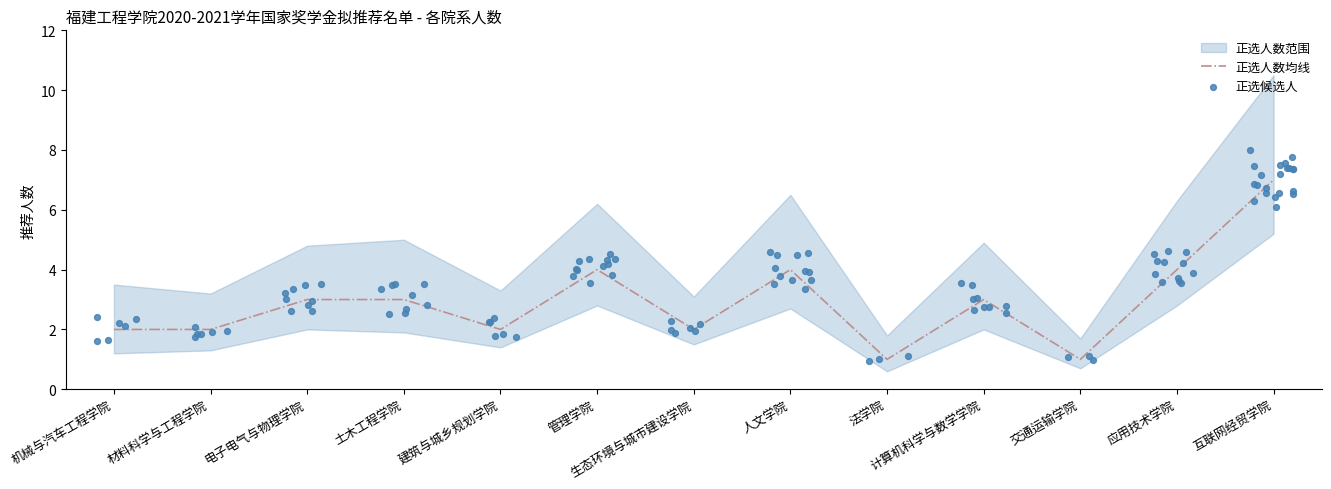

What is the change in value from 交通运输学院 to 应用技术学院?

+3